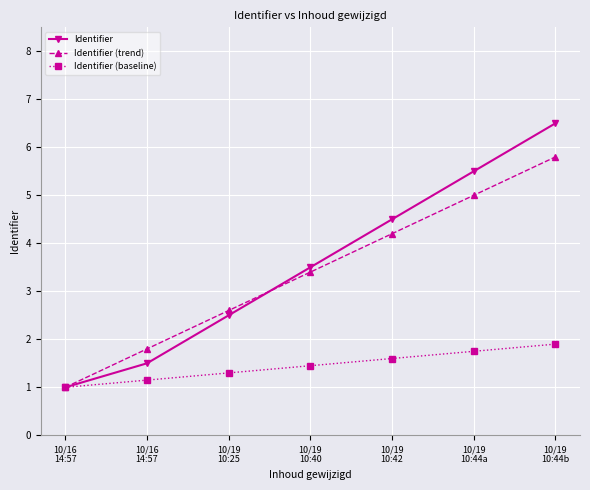

At which category is the sum across all series the highest?

10/19
10:44b